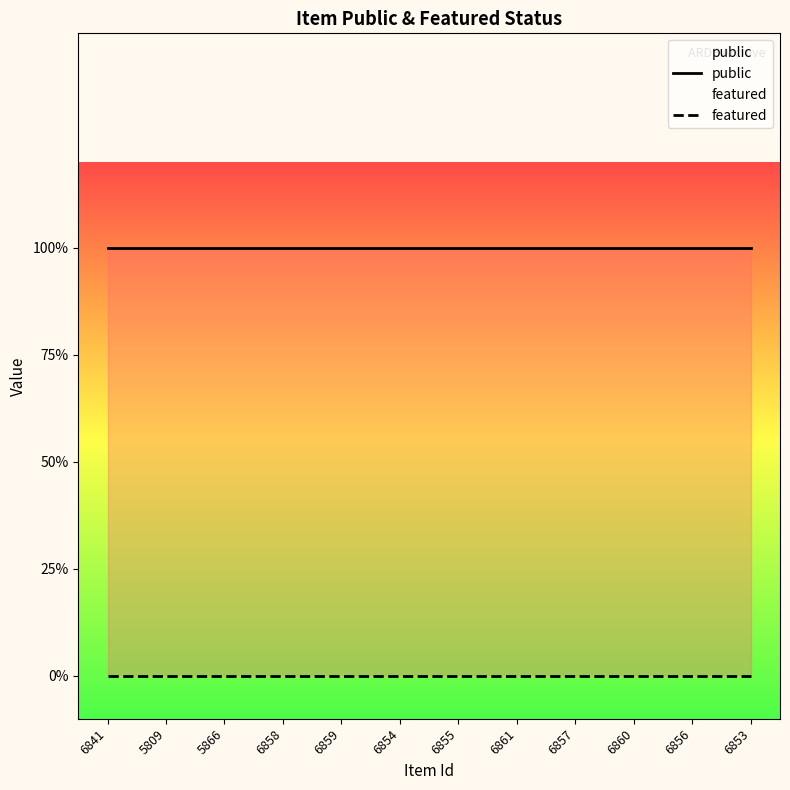

True or false: public and featured cross at least once.

False